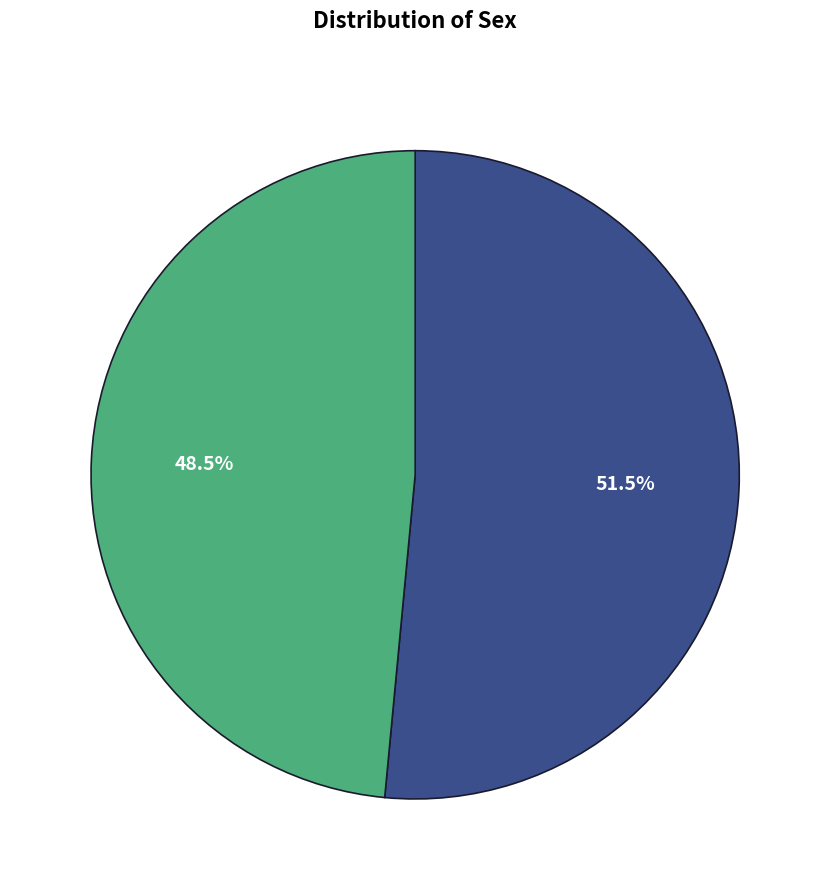

Is there any slice that represents more than half of the pie?

Yes